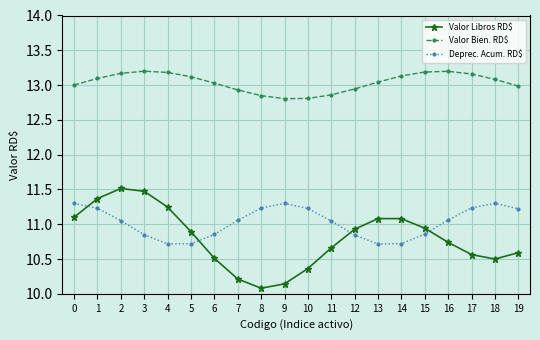

Which series has the largest range (max minus min)?

Valor Libros RD$